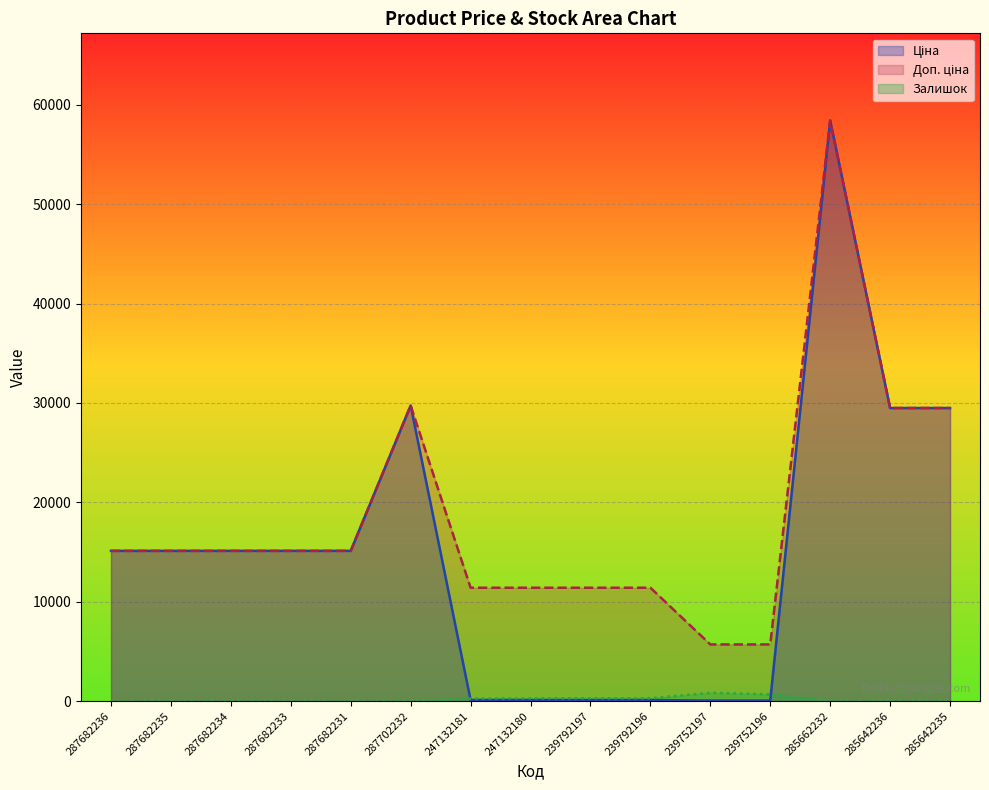

Reading left to right, list all the values displayed in this chart.

Ціна: 287682236=15120.0	287682235=15120.0	287682234=15120.0	287682233=15120.0	287682231=15120.0	287702232=29747.2	247132181=114.1	247132180=114.1	239792197=114.1	239792196=114.1	239752197=57.0	239752196=57.0	285662232=58426.5	285642236=29491.5	285642235=29491.5
Доп. ціна: 287682236=15120.0	287682235=15120.0	287682234=15120.0	287682233=15120.0	287682231=15120.0	287702232=29747.2	247132181=11410.0	247132180=11410.0	239792197=11410.0	239792196=11410.0	239752197=5705.0	239752196=5705.0	285662232=58426.5	285642236=29491.5	285642235=29491.5
Залишок: 287682236=0.0	287682235=0.0	287682234=0.0	287682233=0.0	287682231=0.0	287702232=0.0	247132181=260.0	247132180=290.0	239792197=289.0	239792196=290.0	239752197=845.0	239752196=683.0	285662232=13.0	285642236=14.0	285642235=13.0